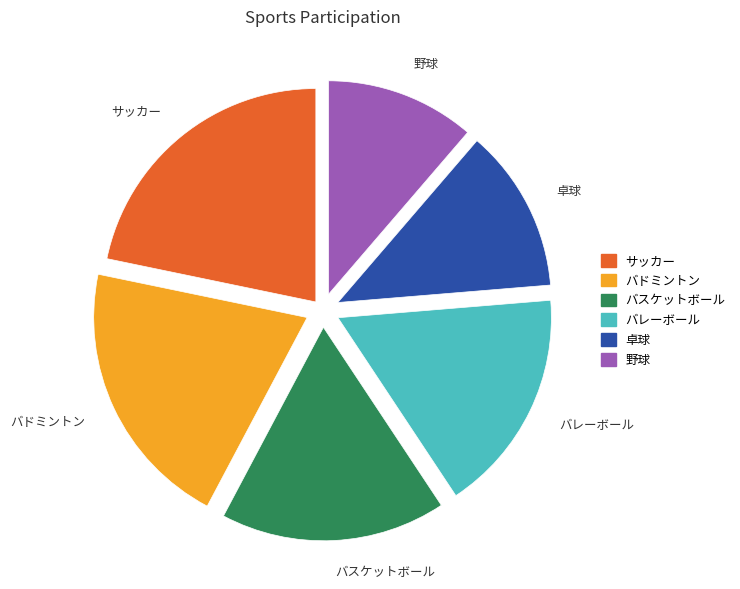

How many slices are in this pie chart?

6